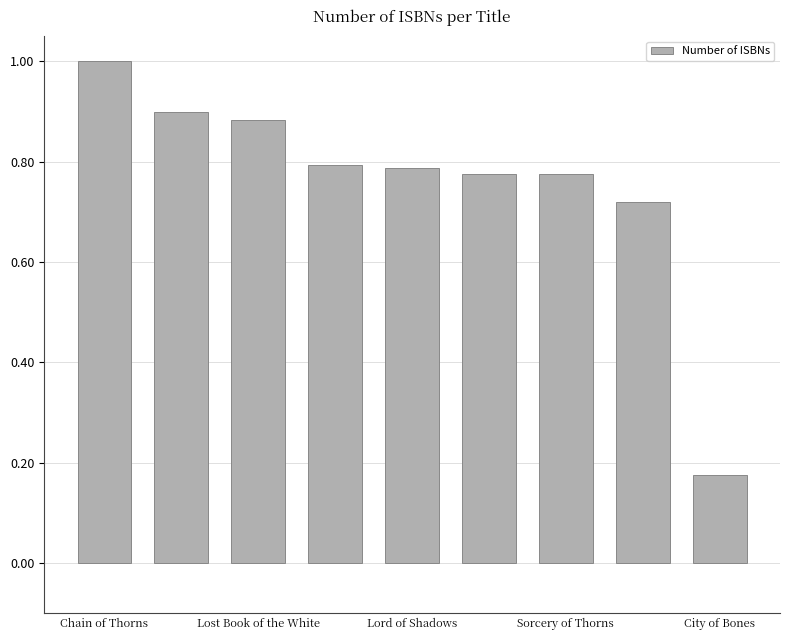

What is the sum of all values?

6.8